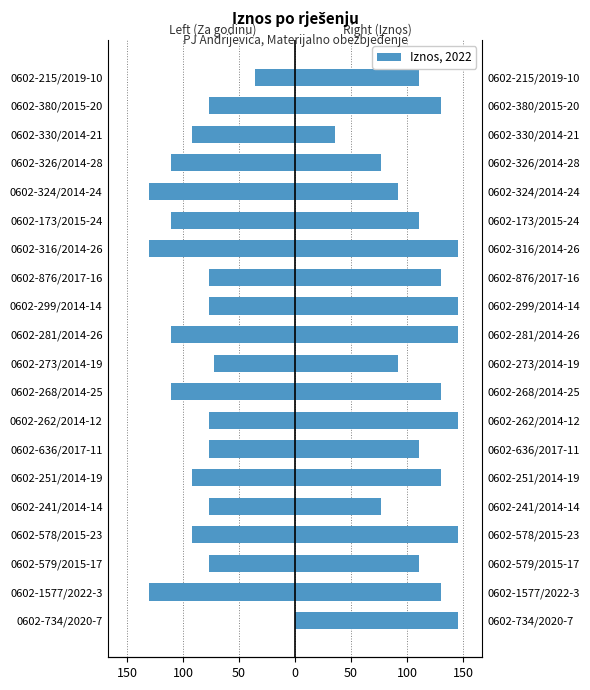

The value of Iznos (right) at 0602-262/2014-12 is 225.4. True or false?

False